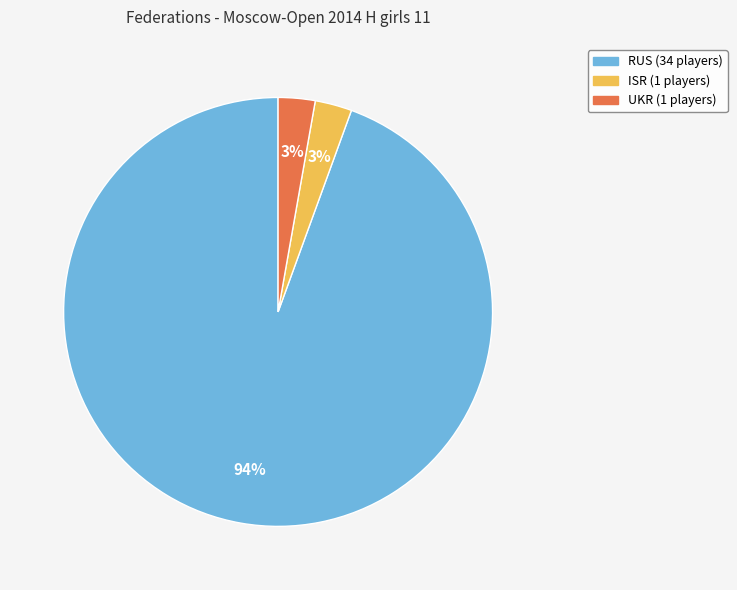

Is there any slice that represents more than half of the pie?

Yes